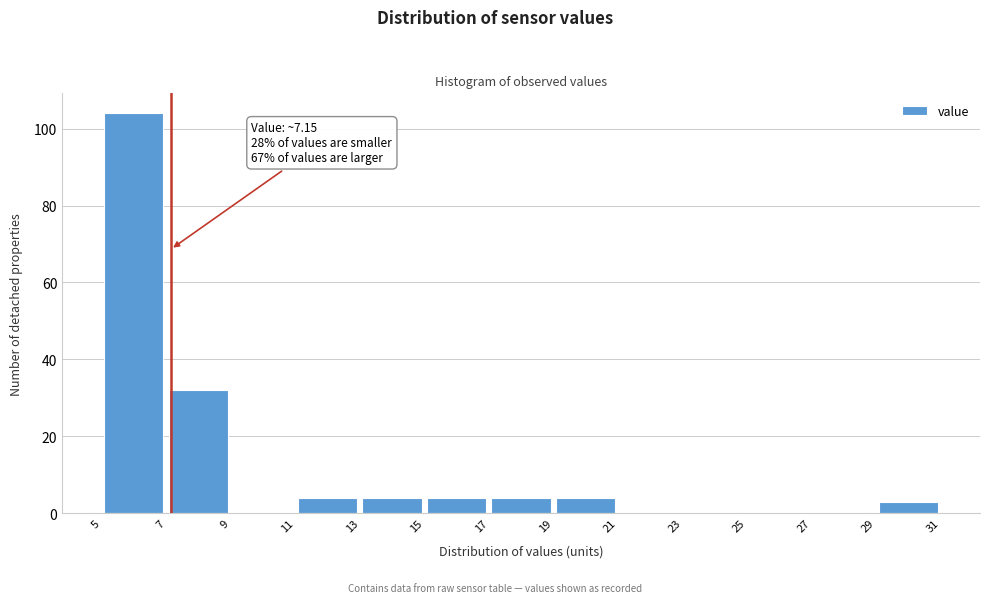

Over which range of the x-axis is the bar tallest?

5 to 7